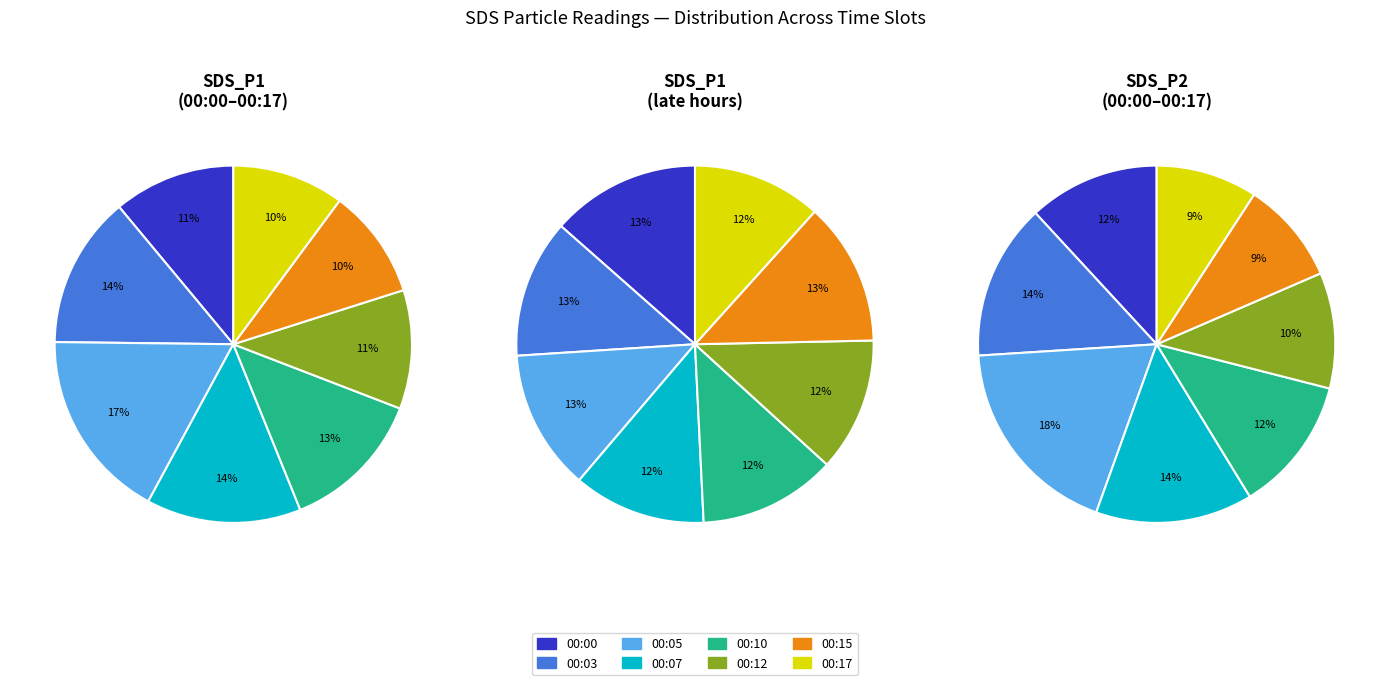

What is the largest slice in the pie chart?

00:05